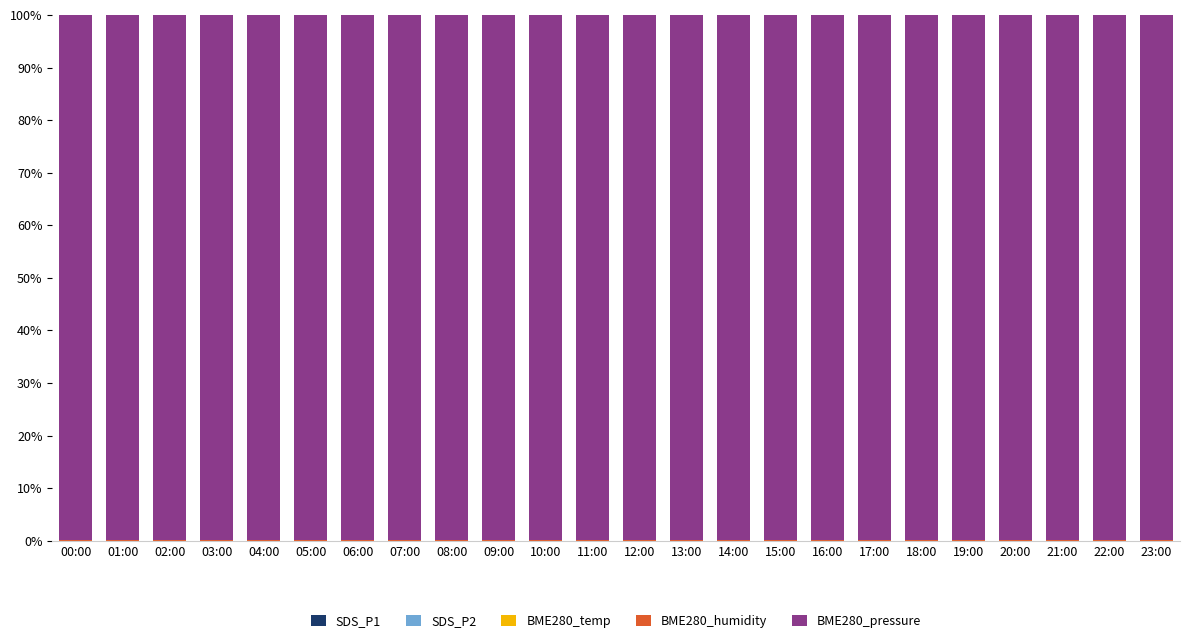

Is it true that SDS_P2 equals 0.0 at 02:00?

False